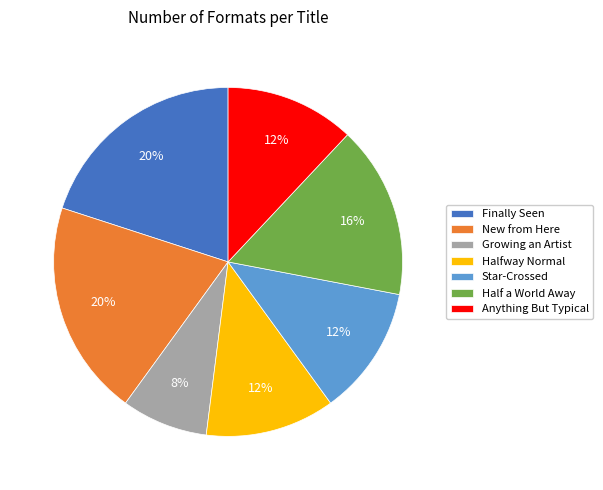

What percentage is the Finally Seen slice, to the nearest percent?

20%